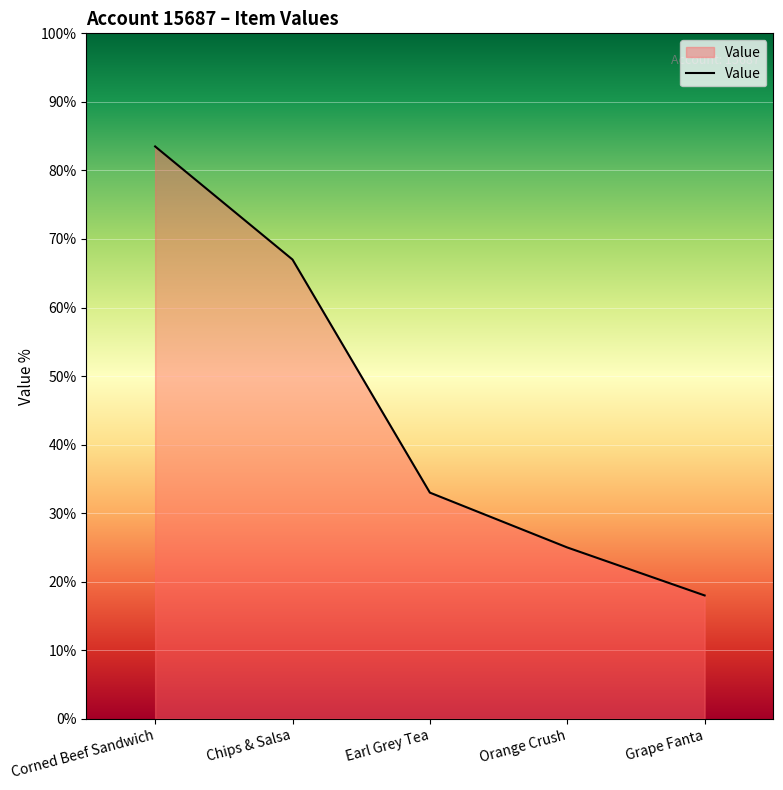

What position from the right is Chips & Salsa?

4